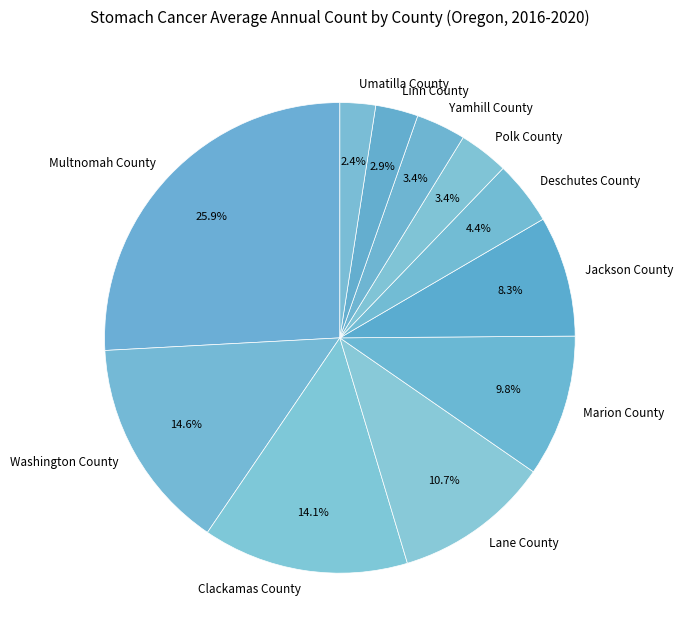

Count the number of slices in the pie.

11